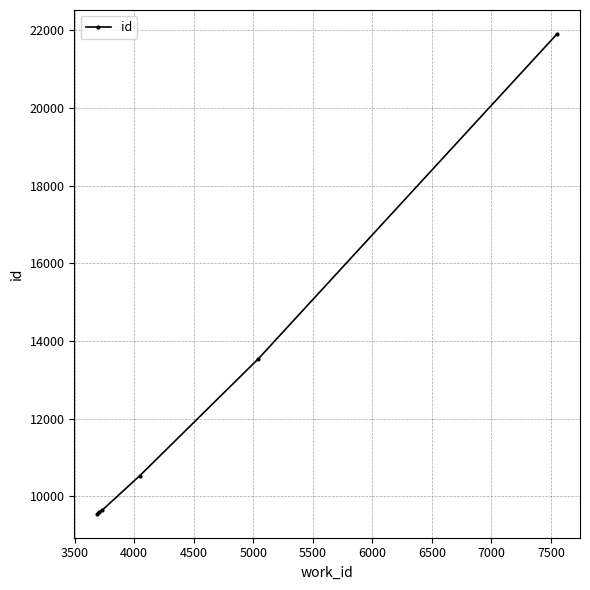

What is the maximum value shown in the chart?

21910